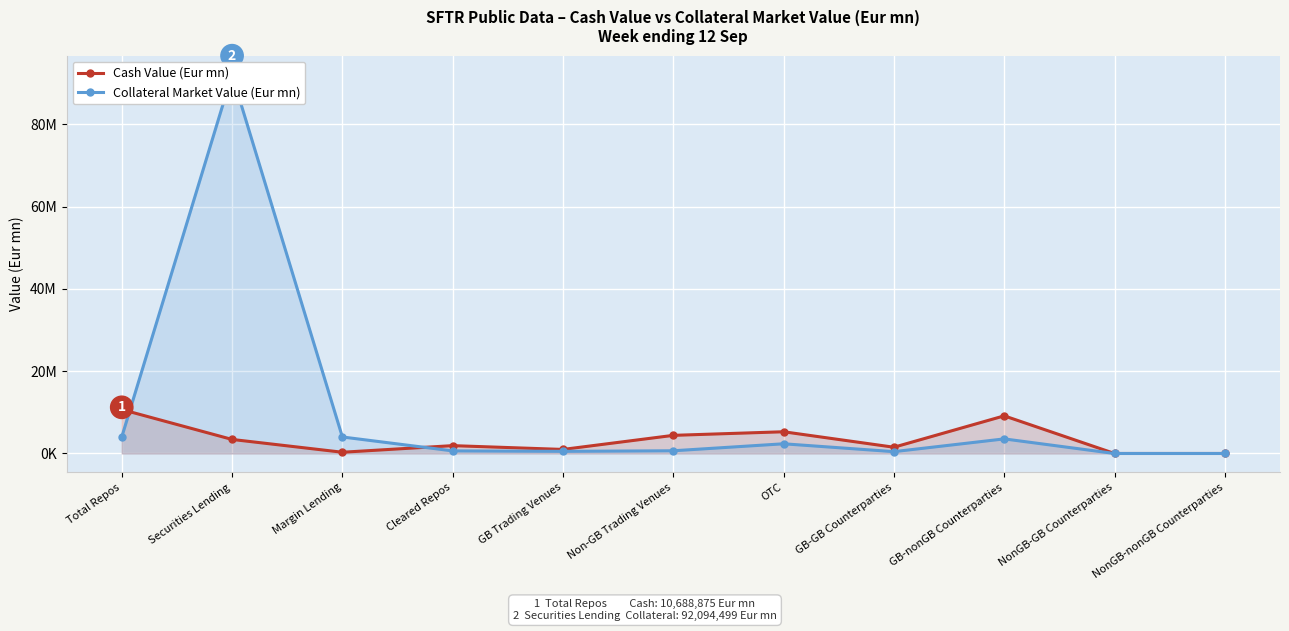

What is the difference between the Cash Value (Eur mn) values at Non-GB Trading Venues and GB-nonGB Counterparties?

4741670.4